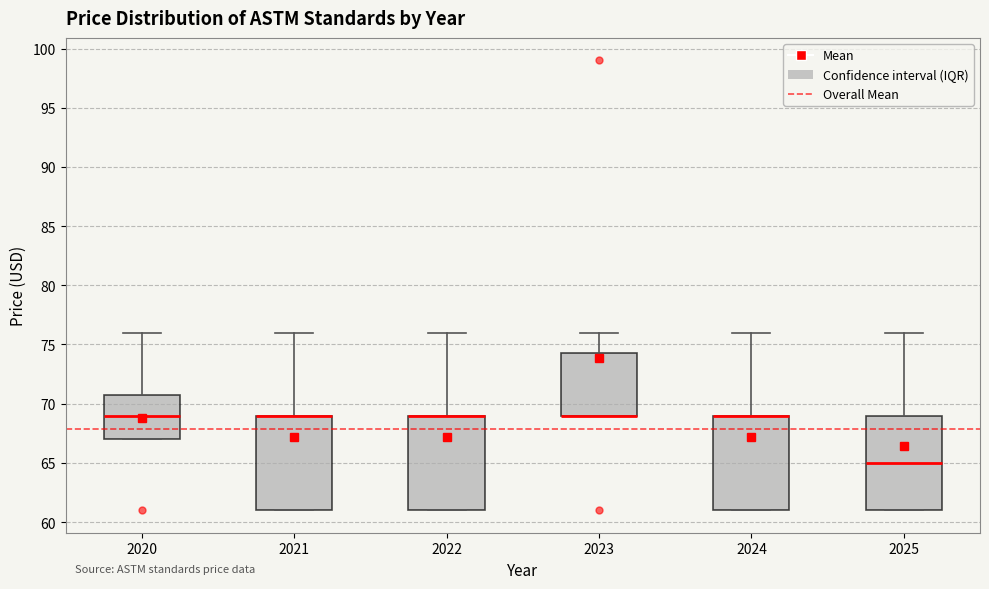

Reading left to right, read every box against the y-axis: the position of its median line, the range the box covers, and the ends of its whiskers. The values are not printed on the chart, so give them approximately, as read against the axis.

2020: median 69.0, box 67.0 to 71.0, whiskers 67.0 to 76.0
2021: median 69.0 (drawn on the box's upper edge), box 61.0 to 69.0, whiskers 61.0 to 76.0
2022: median 69.0 (drawn on the box's upper edge), box 61.0 to 69.0, whiskers 61.0 to 76.0
2023: median 69.0 (drawn on the box's lower edge), box 69.0 to 74.5, whiskers 69.0 to 76.0
2024: median 69.0 (drawn on the box's upper edge), box 61.0 to 69.0, whiskers 61.0 to 76.0
2025: median 65.0, box 61.0 to 69.0, whiskers 61.0 to 76.0